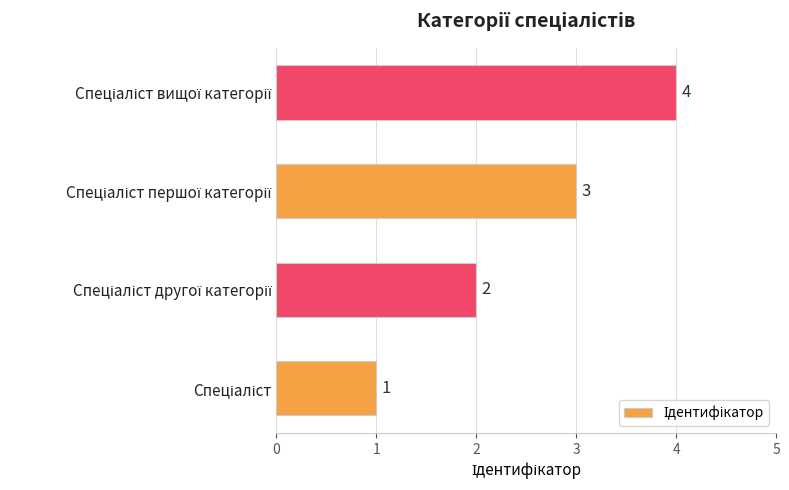

What is the sum of all values?

10